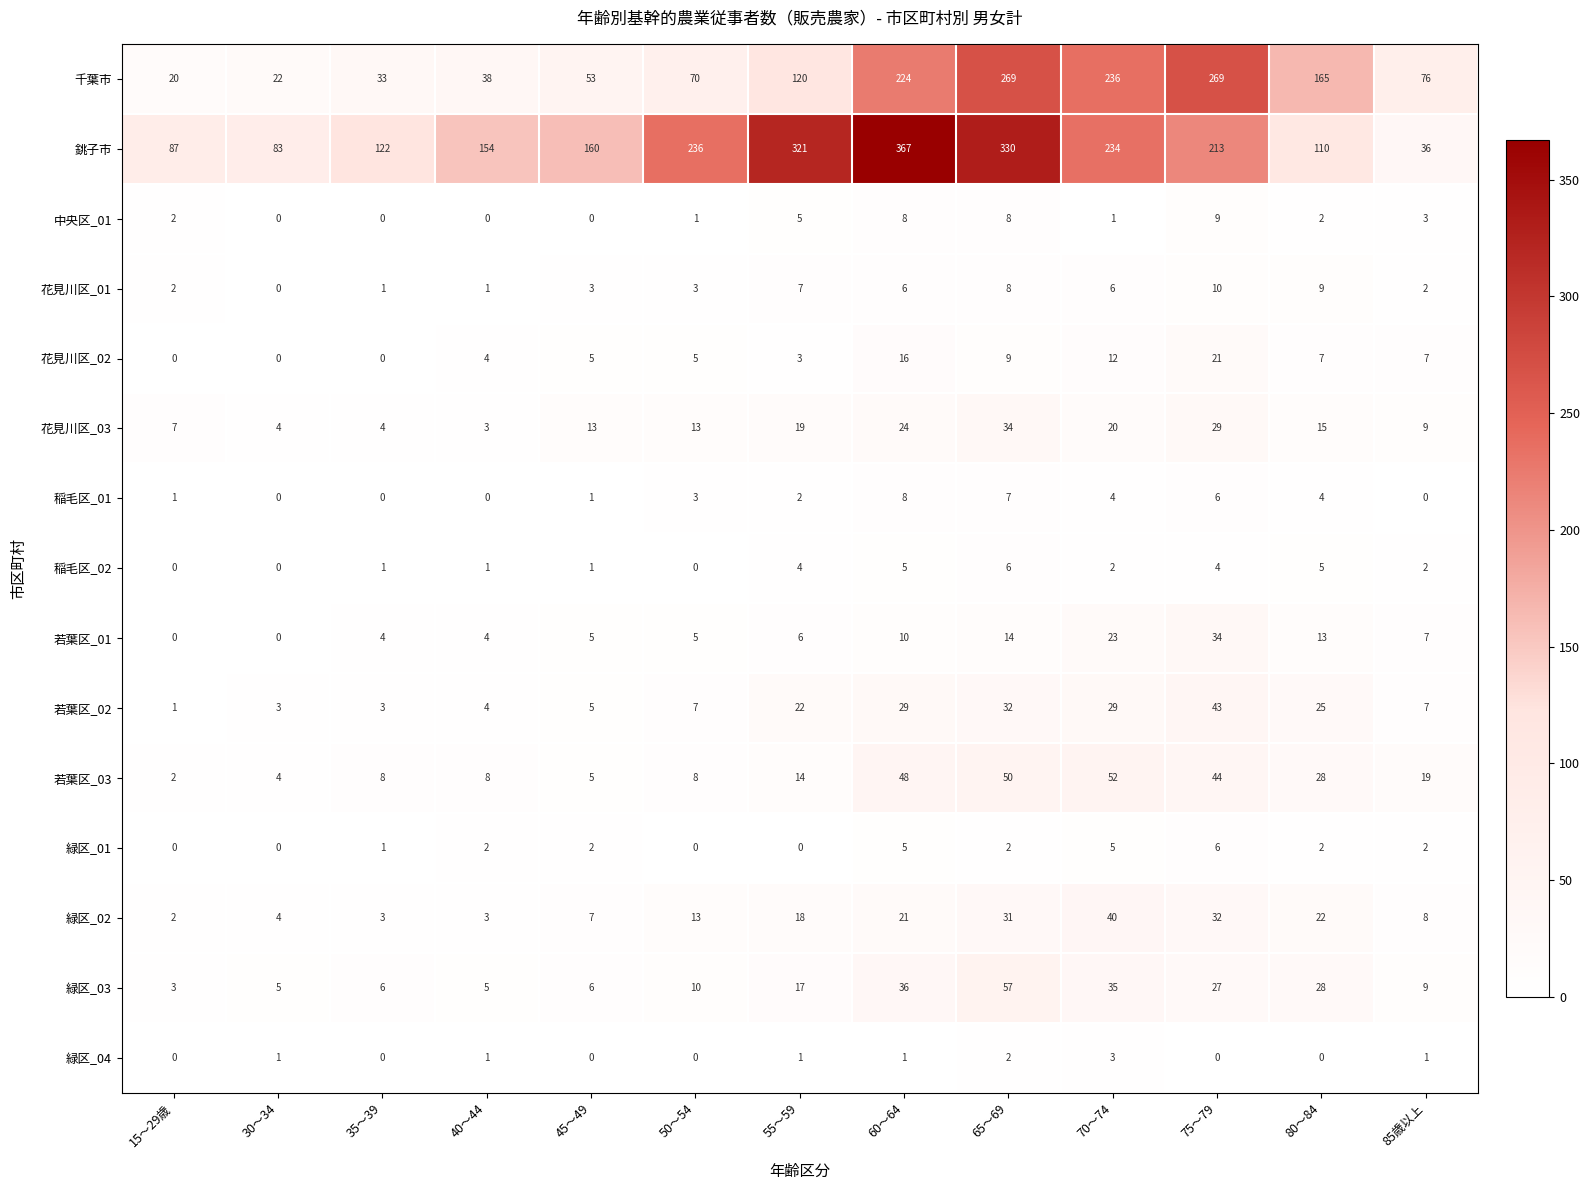

What is the spread (max minus min) of values at 45～49?

160